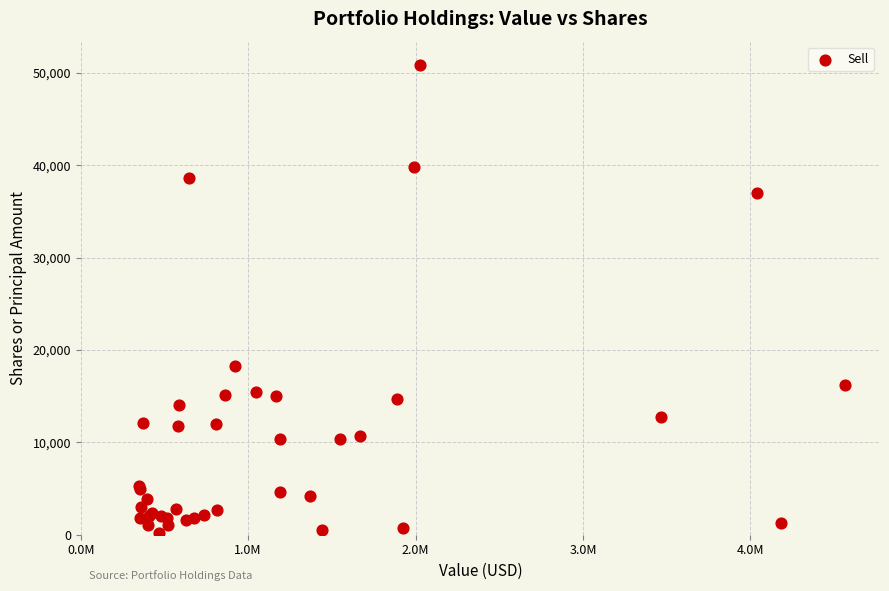

What Y value in the scatter plot is closest to 25526?

18286